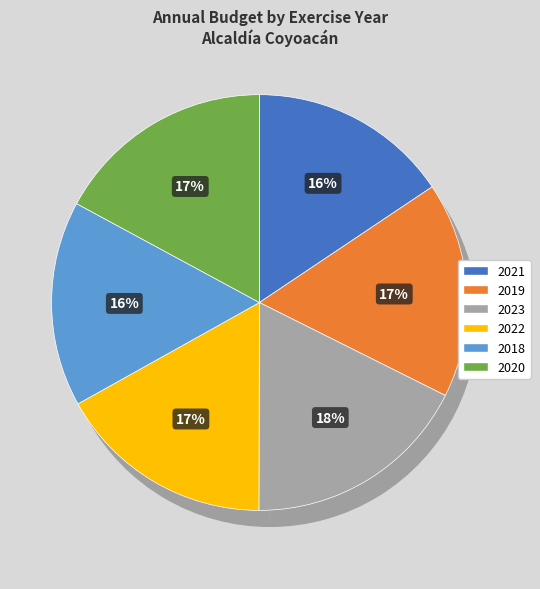

Which slice is the largest?

2023